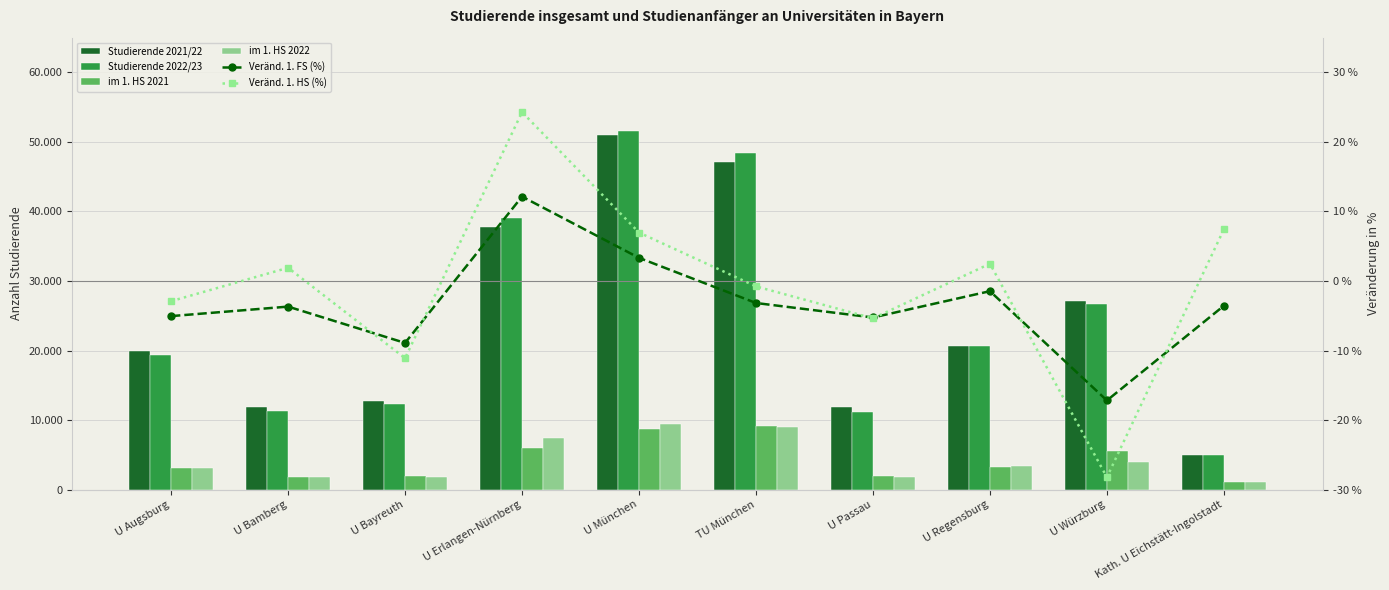

What is the value of the Veränd. 1. FS (%) bar at the 5th from the left?

3.3